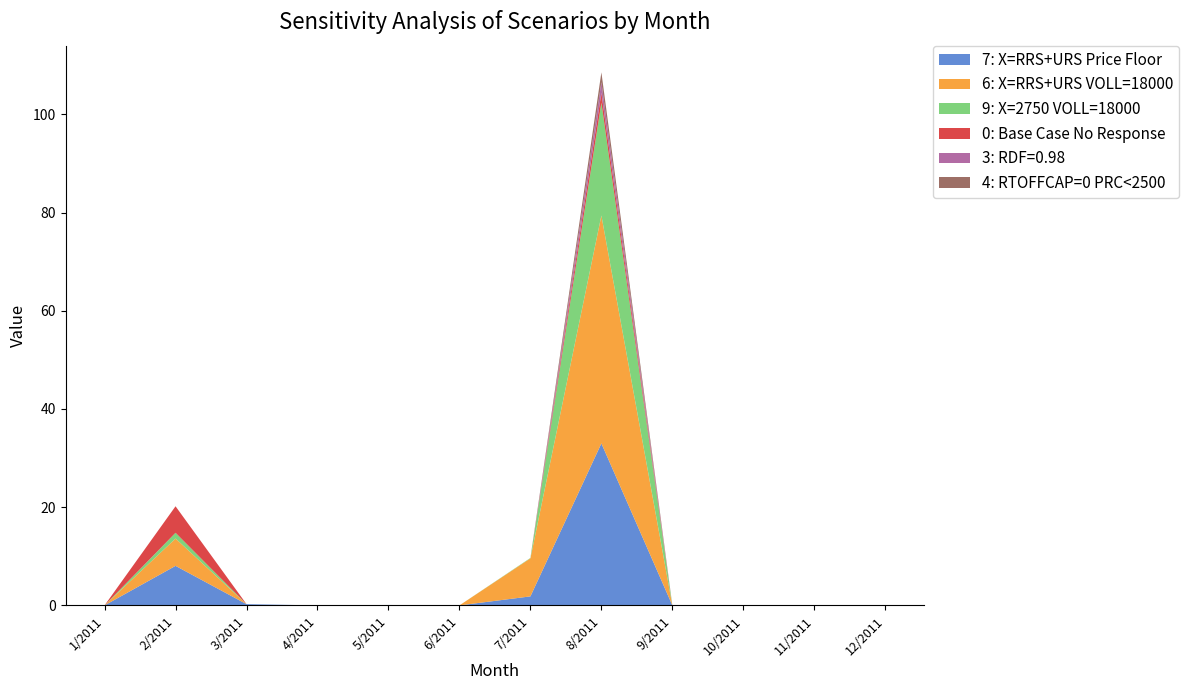

Reading right to left, transcribe all the data shown in this chart.

7: X=RRS+URS Price Floor: 12/2011=0.1	11/2011=0.0	10/2011=0.0	9/2011=0.0	8/2011=33.0	7/2011=1.8	6/2011=0.0	5/2011=0.1	4/2011=0.0	3/2011=0.3	2/2011=8.0	1/2011=0.0
6: X=RRS+URS VOLL=18000: 12/2011=0.0	11/2011=0.0	10/2011=0.0	9/2011=0.0	8/2011=46.4	7/2011=7.7	6/2011=0.0	5/2011=0.0	4/2011=0.0	3/2011=0.0	2/2011=5.6	1/2011=0.0
9: X=2750 VOLL=18000: 12/2011=0.0	11/2011=0.0	10/2011=0.0	9/2011=0.0	8/2011=23.0	7/2011=0.1	6/2011=0.0	5/2011=0.0	4/2011=0.0	3/2011=0.0	2/2011=1.2	1/2011=0.0
0: Base Case No Response: 12/2011=0.0	11/2011=0.0	10/2011=0.0	9/2011=0.0	8/2011=2.0	7/2011=0.0	6/2011=0.0	5/2011=0.0	4/2011=0.0	3/2011=0.0	2/2011=5.4	1/2011=0.0
3: RDF=0.98: 12/2011=0.0	11/2011=0.0	10/2011=0.0	9/2011=0.0	8/2011=2.2	7/2011=0.0	6/2011=0.0	5/2011=0.0	4/2011=0.0	3/2011=0.0	2/2011=0.0	1/2011=0.0
4: RTOFFCAP=0 PRC<2500: 12/2011=0.0	11/2011=0.0	10/2011=0.0	9/2011=0.0	8/2011=2.0	7/2011=0.0	6/2011=0.0	5/2011=0.0	4/2011=0.0	3/2011=0.0	2/2011=0.0	1/2011=0.0